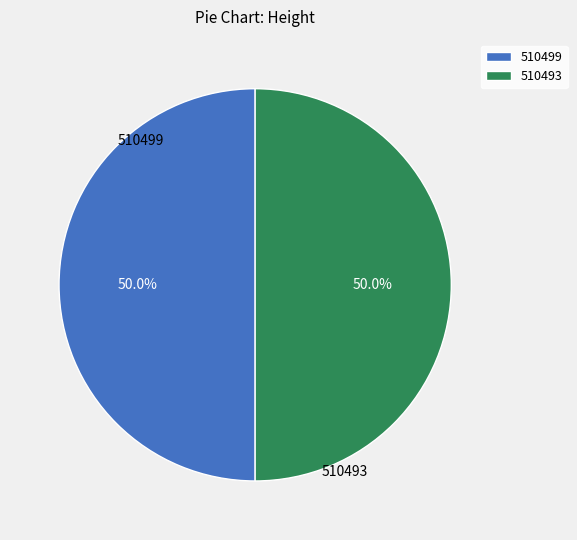

What is the ratio of the value at 510493 to the value at 510499?

1.0